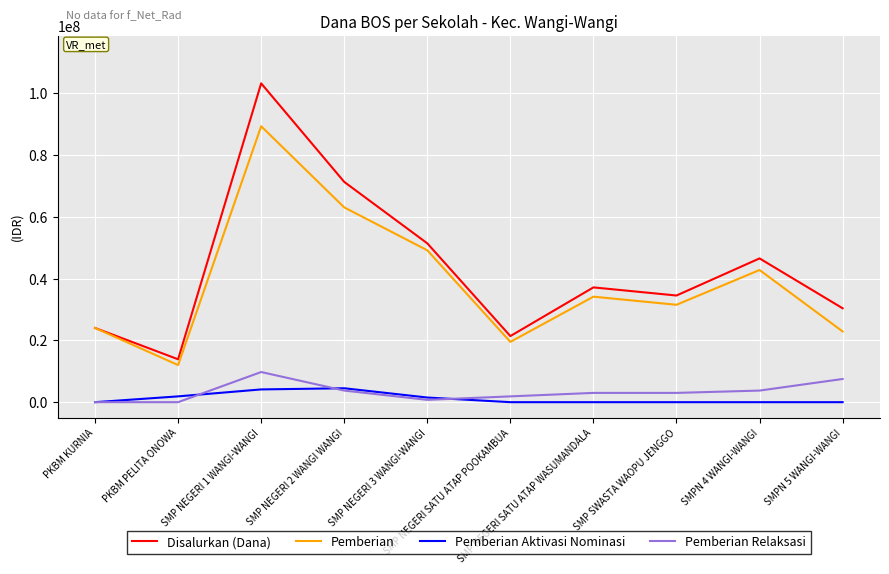

Which series has the largest range (max minus min)?

Disalurkan (Dana)